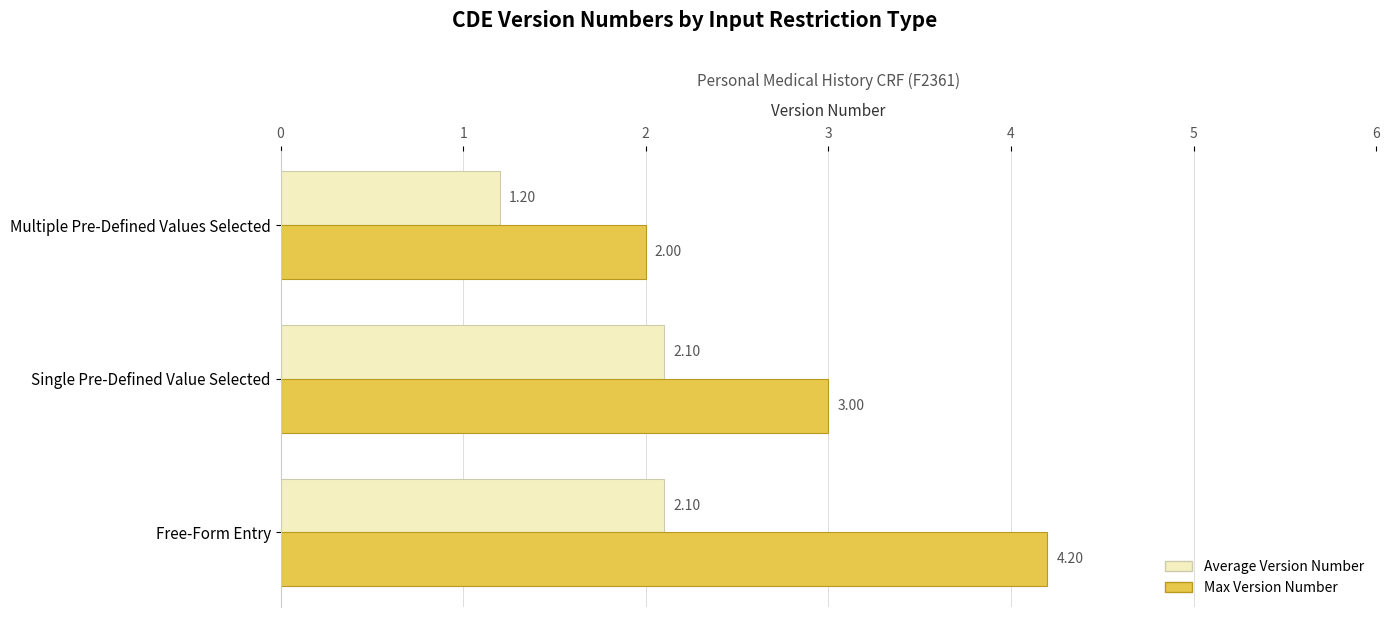

What is the maximum value shown in the chart?

4.2